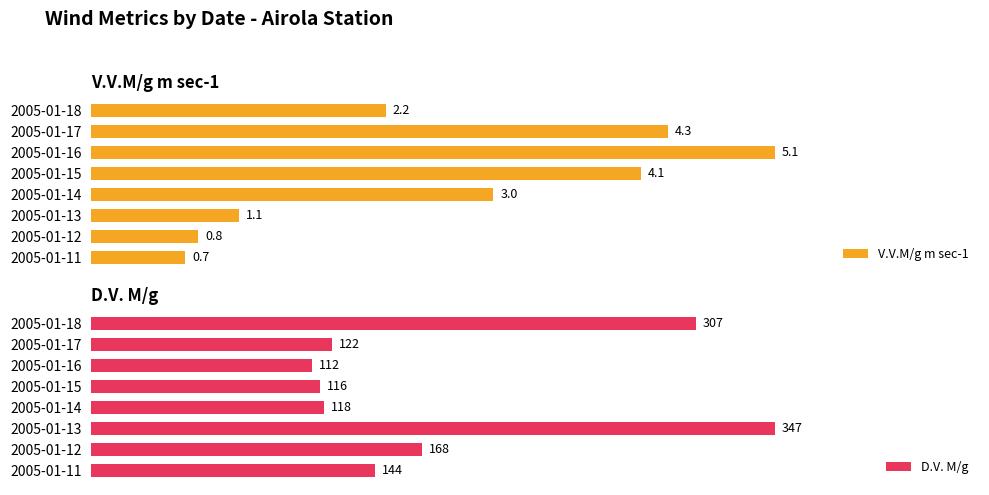

How many bars are there in each group?

2